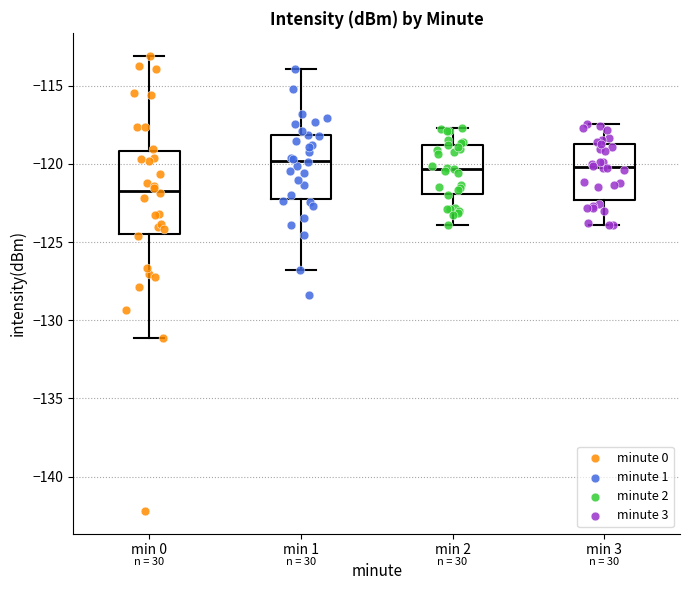

Reading left to right, read every box against the y-axis: the position of its median line, the range the box covers, and the ends of its whiskers. The values are not printed on the chart, so give them approximately, as read against the axis.

min 0: median -121.5, box -124.5 to -119.0, whiskers -131.0 to -113.0
min 1: median -120.0, box -122.5 to -118.0, whiskers -127.0 to -114.0
min 2: median -120.5, box -122.0 to -119.0, whiskers -124.0 to -117.5
min 3: median -120.0, box -122.5 to -118.5, whiskers -124.0 to -117.5